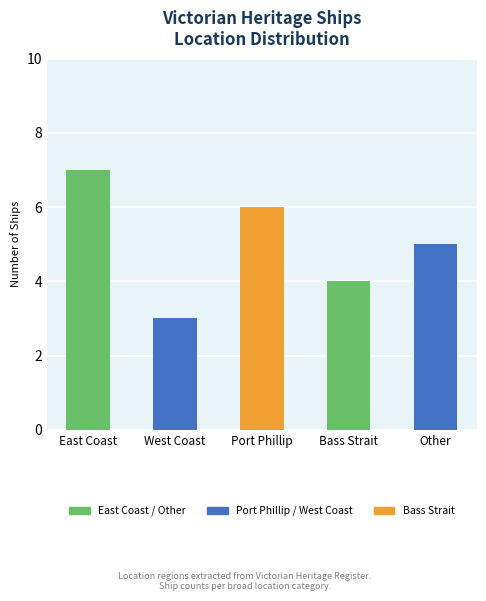

Reading left to right, extract all data points from this chart.

7	3	6	4	5